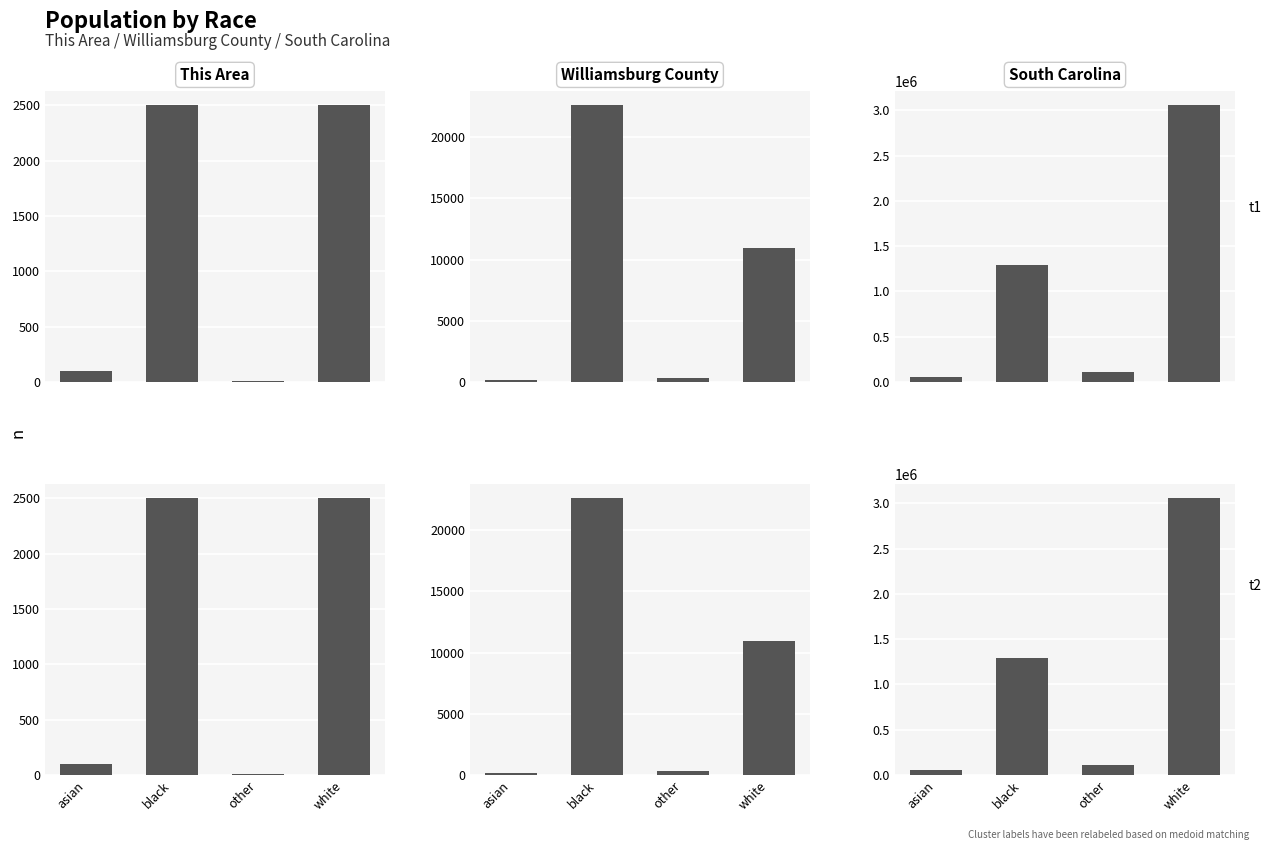

Reading left to right, list all the values displayed in this chart.

This Area: 97	2503	7	2501
Williamsburg County: 138	22637	330	10939
South Carolina: 59051	1290684	113464	3060000